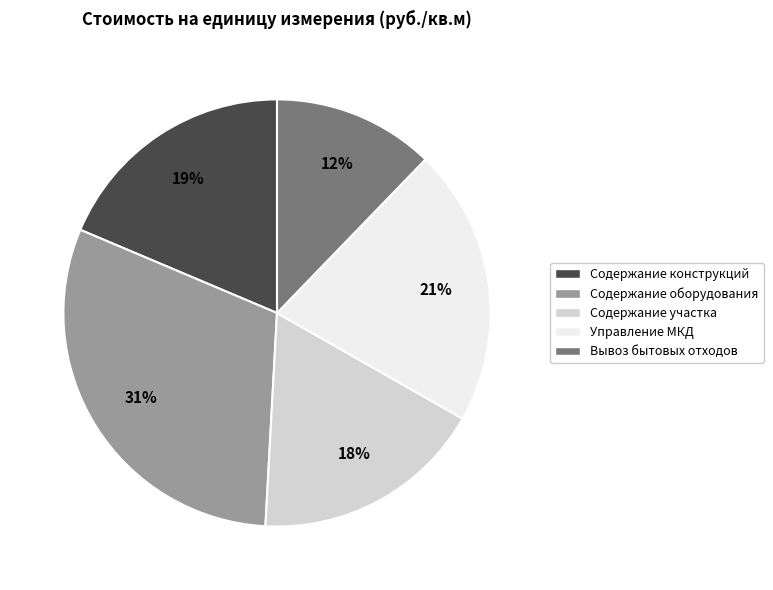

To the nearest percent, what is the average slice percentage?

20%